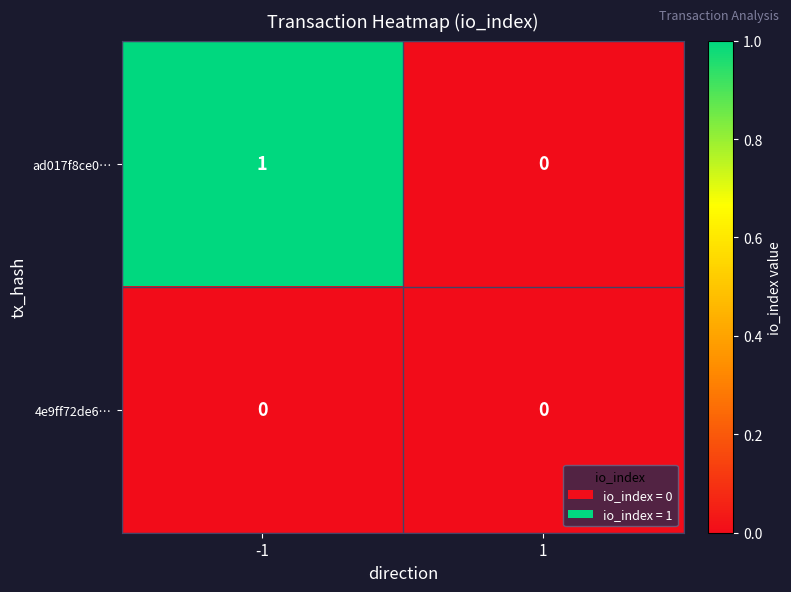

Rank the categories by ad017f8ce0… value from highest to lowest.

-1, 1